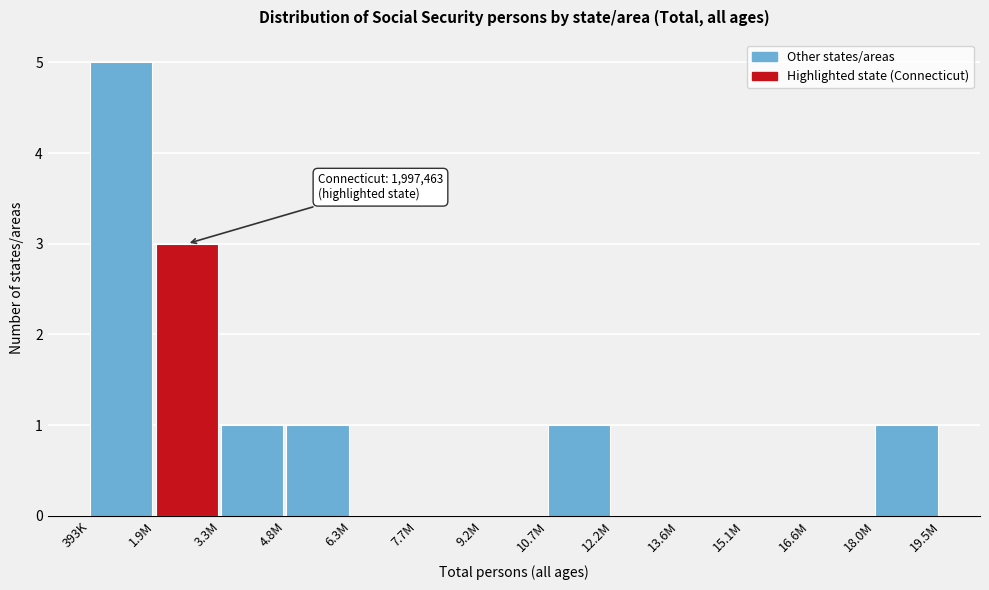

Reading right to left, extract all data points from this chart.

18.0M=1	16.6M=0	15.1M=0	13.6M=0	12.2M=0	10.7M=1	9.2M=0	7.7M=0	6.3M=0	4.8M=1	3.3M=1	1.9M=3	393K=5